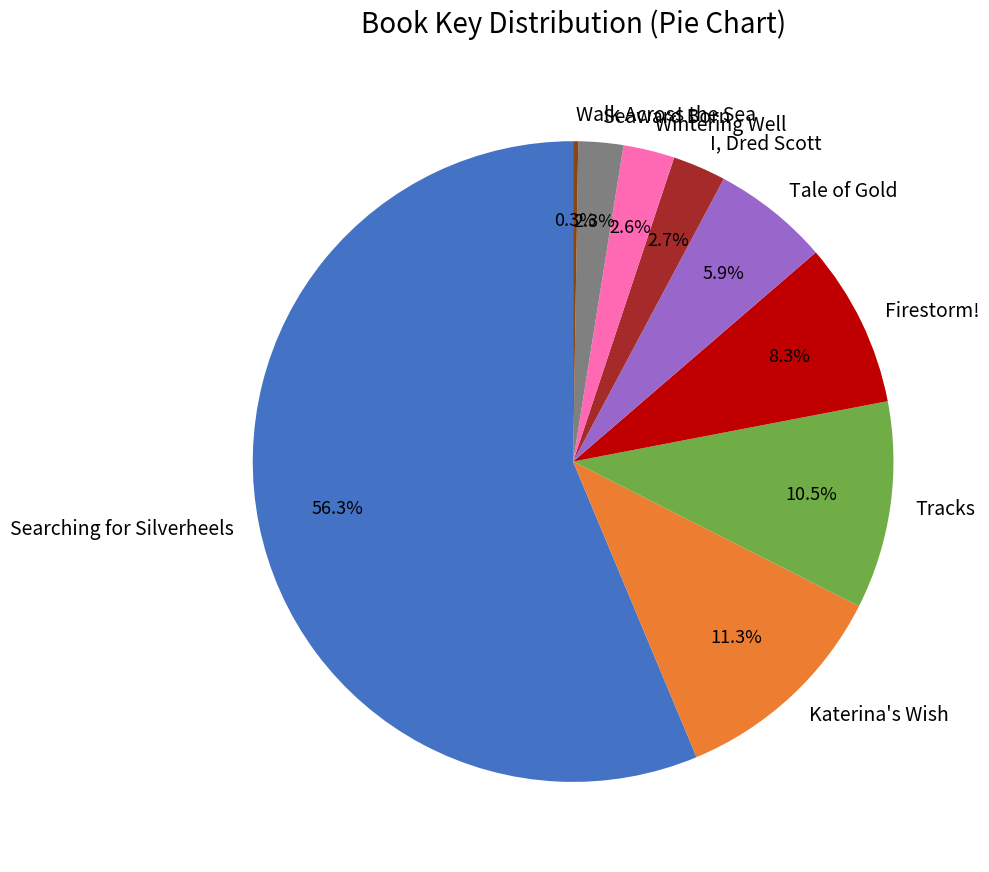

Which slice represents more than half of the pie?

Searching for Silverheels